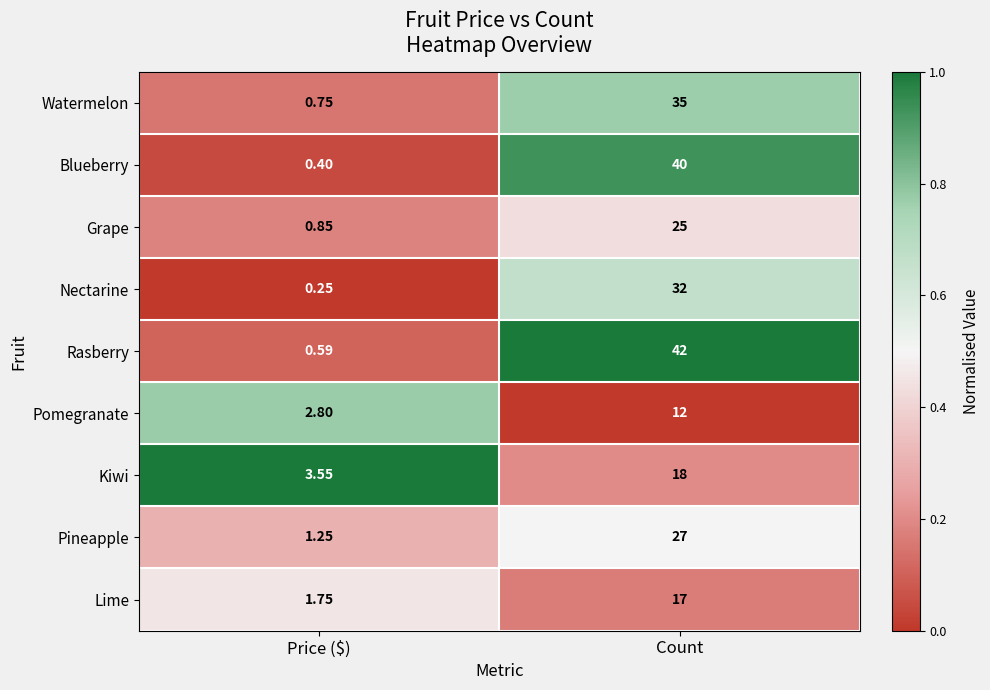

Which series changed the most between Price ($) and Count?

Rasberry